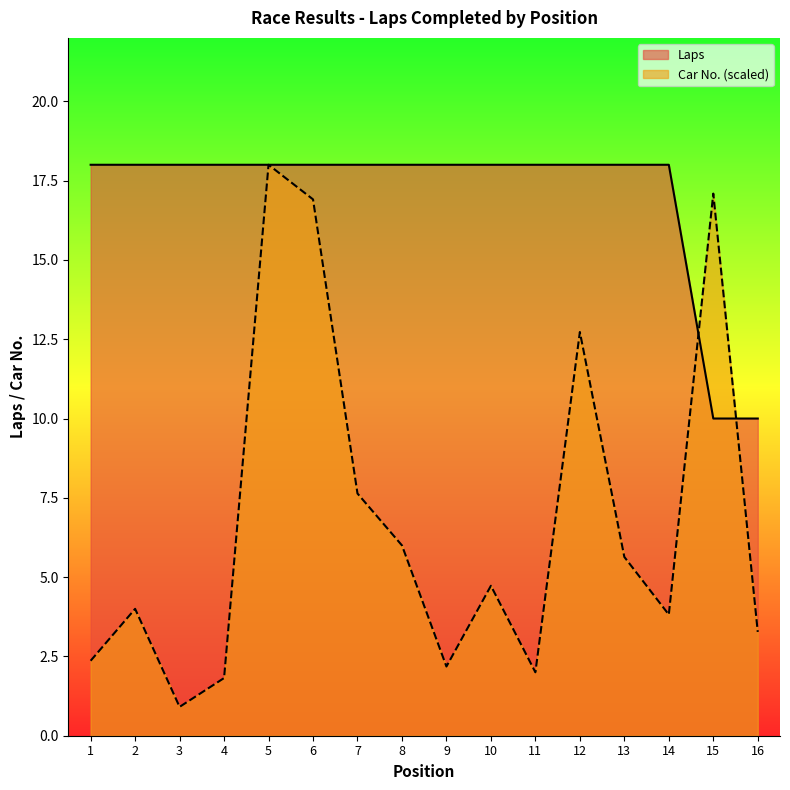

What is the difference between the maximum and minimum values in the Car Number series?

17.1